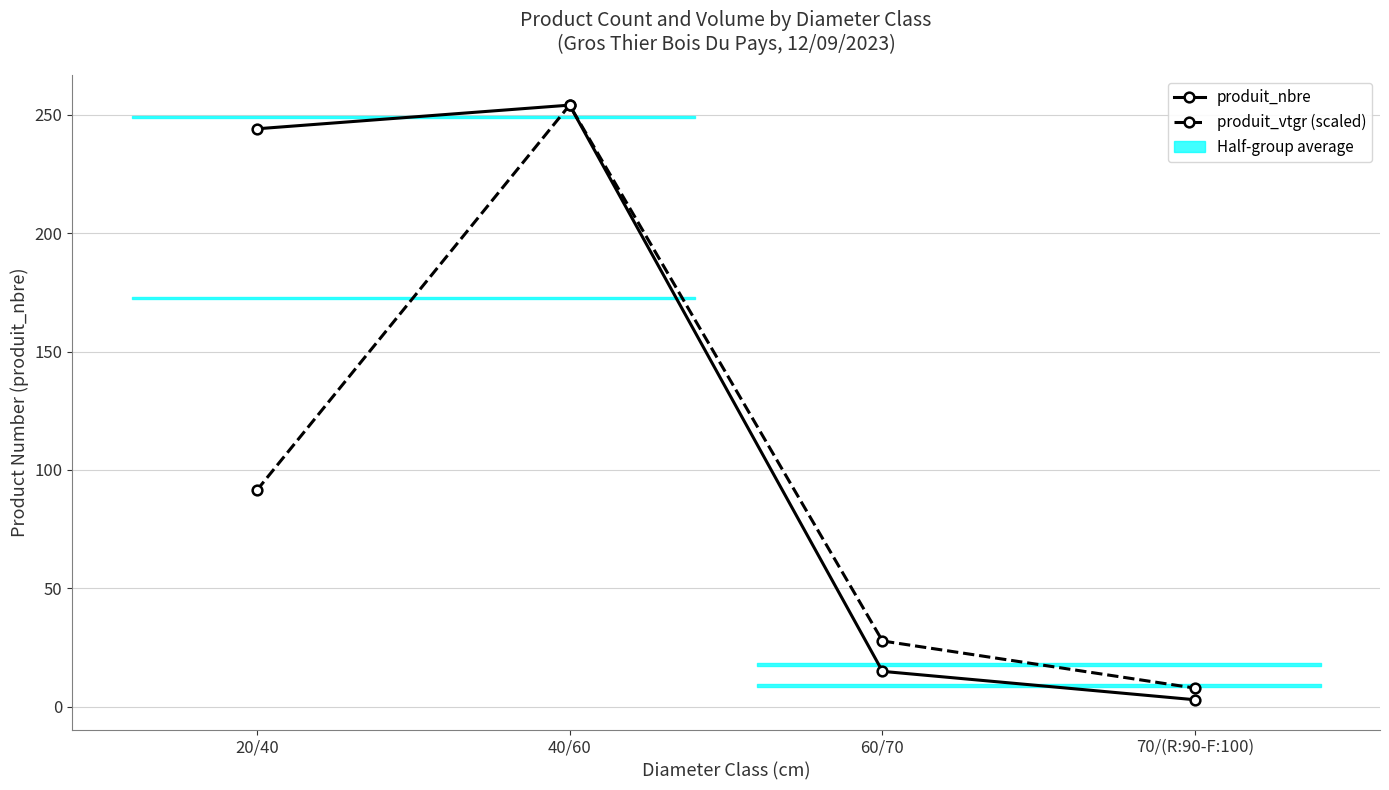

Which category has the highest value across all series?

40/60